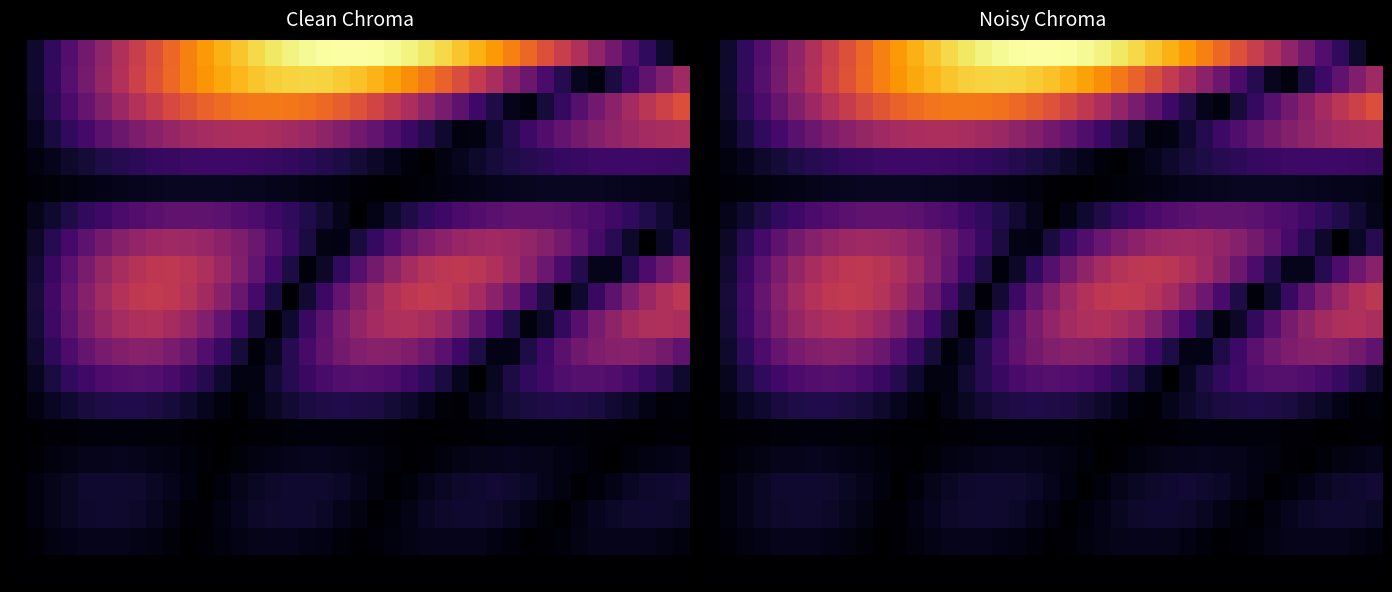

Which category has the highest value across all series?

20